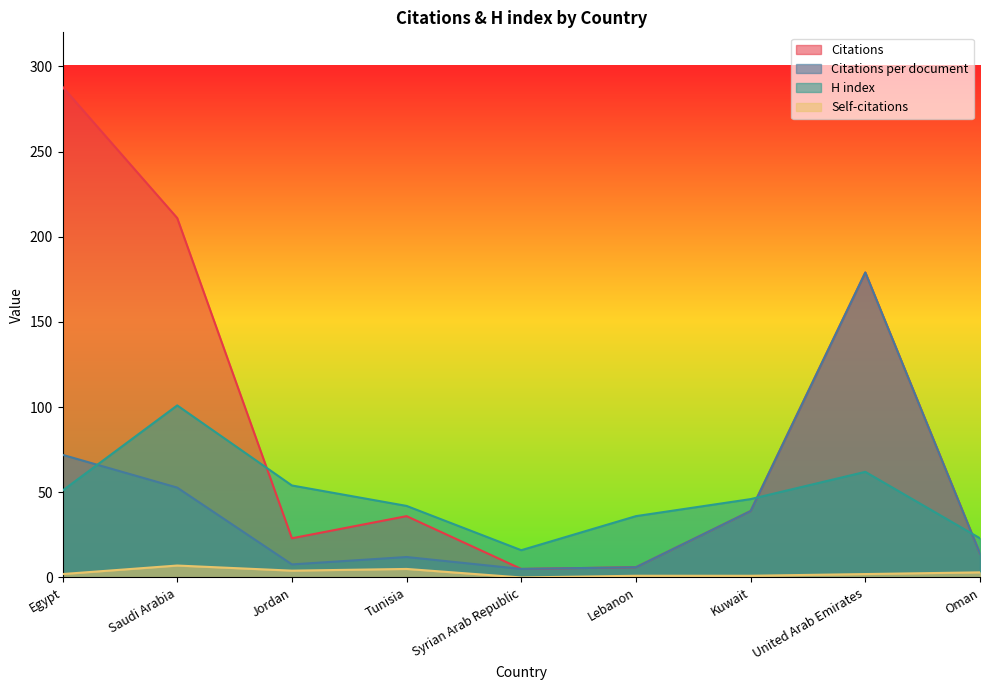

At which label does H index first exceed 46?

Egypt